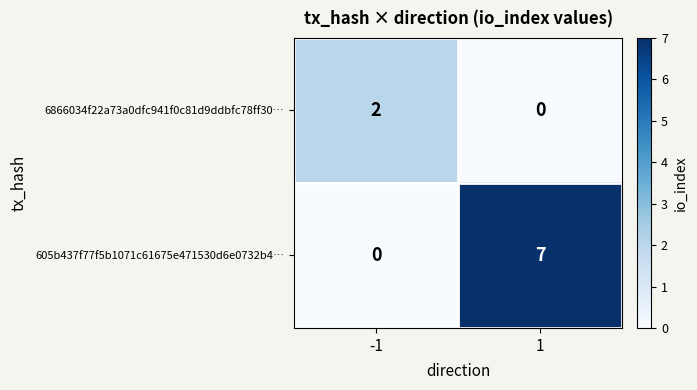

The 605b437f77f5b1071c61675e471530d6e0732b4… series shows 0 at -1. True or false?

True